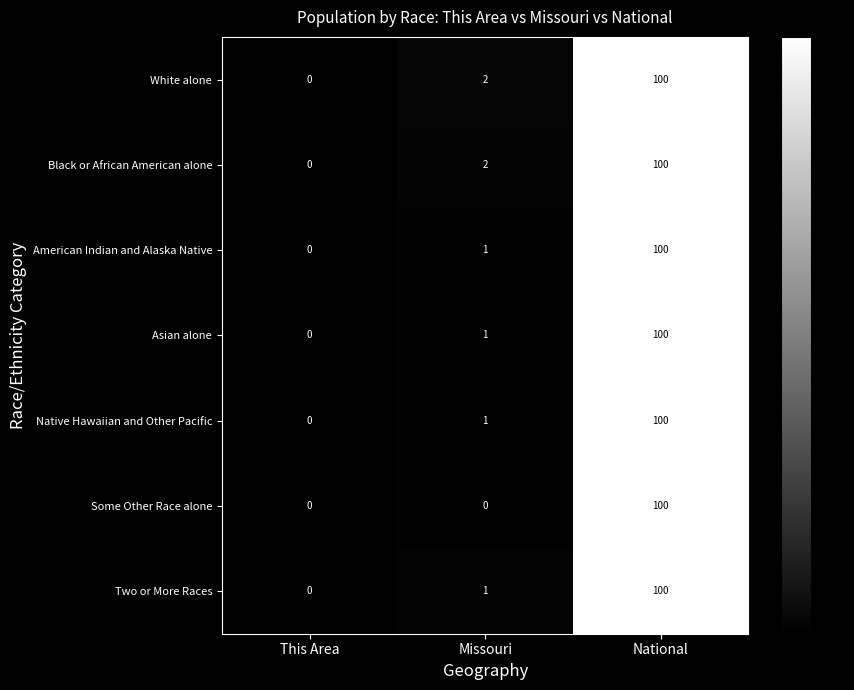

The value of Native Hawaiian and Other Pacific at National is 100. True or false?

True